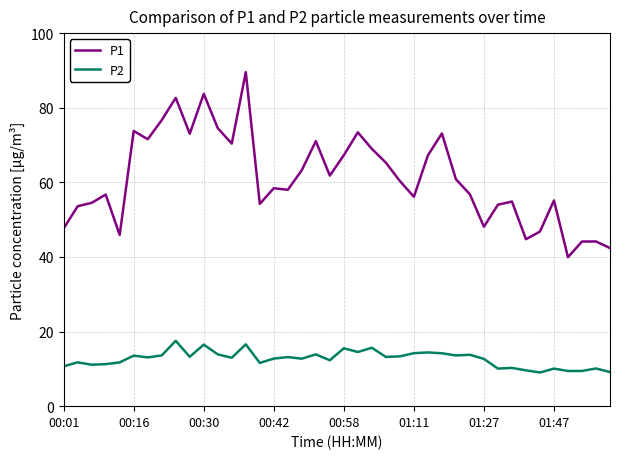

In P1, how many points are higher than both neighbors (excluding endpoints)?

12